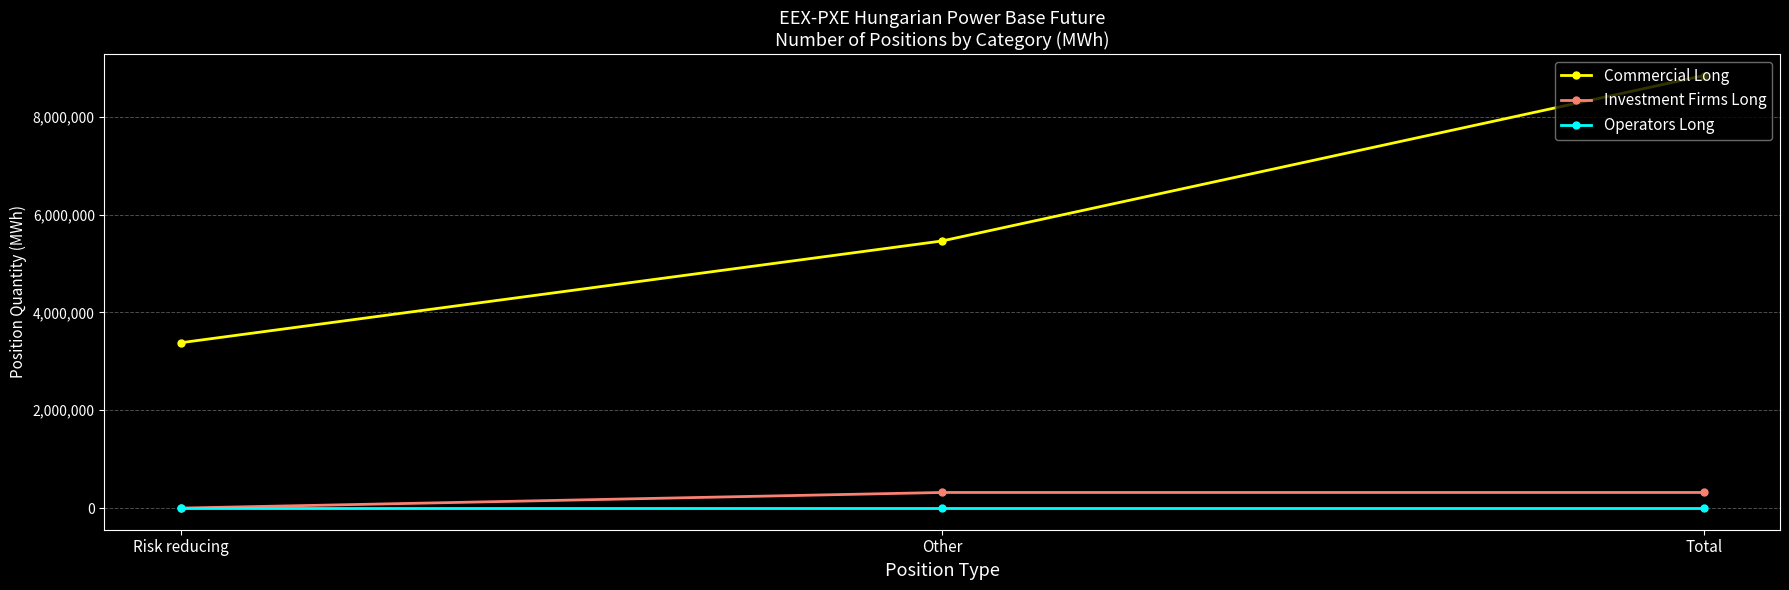

What is the spread (max minus min) of values at Total?

8840080